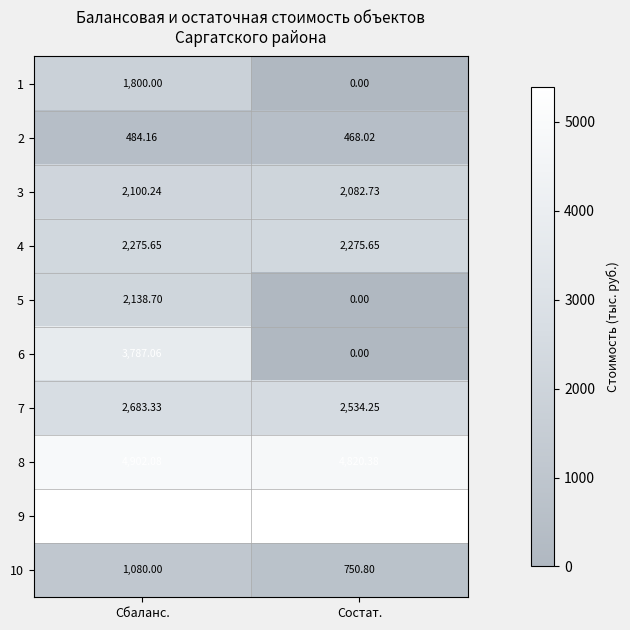

At which category is the sum across all series the highest?

Cбаланс.